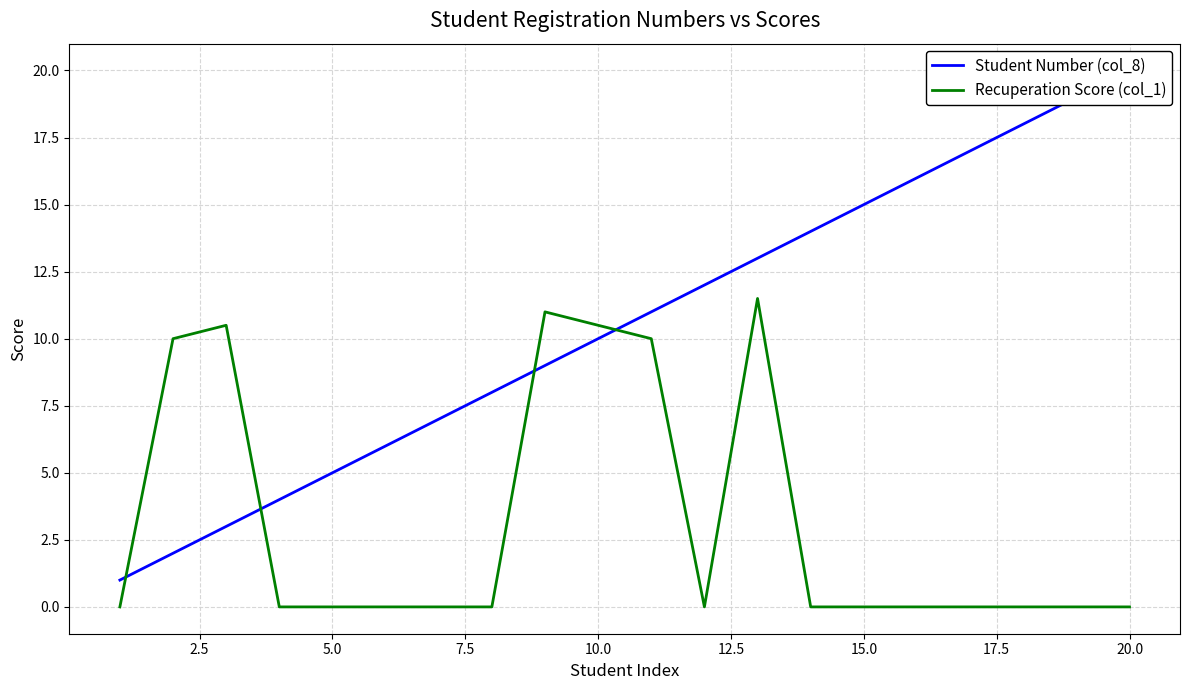

Is the value of Recuperation Score (col_1) at 13 greater than the value of Student Number (col_8) at 14?

No